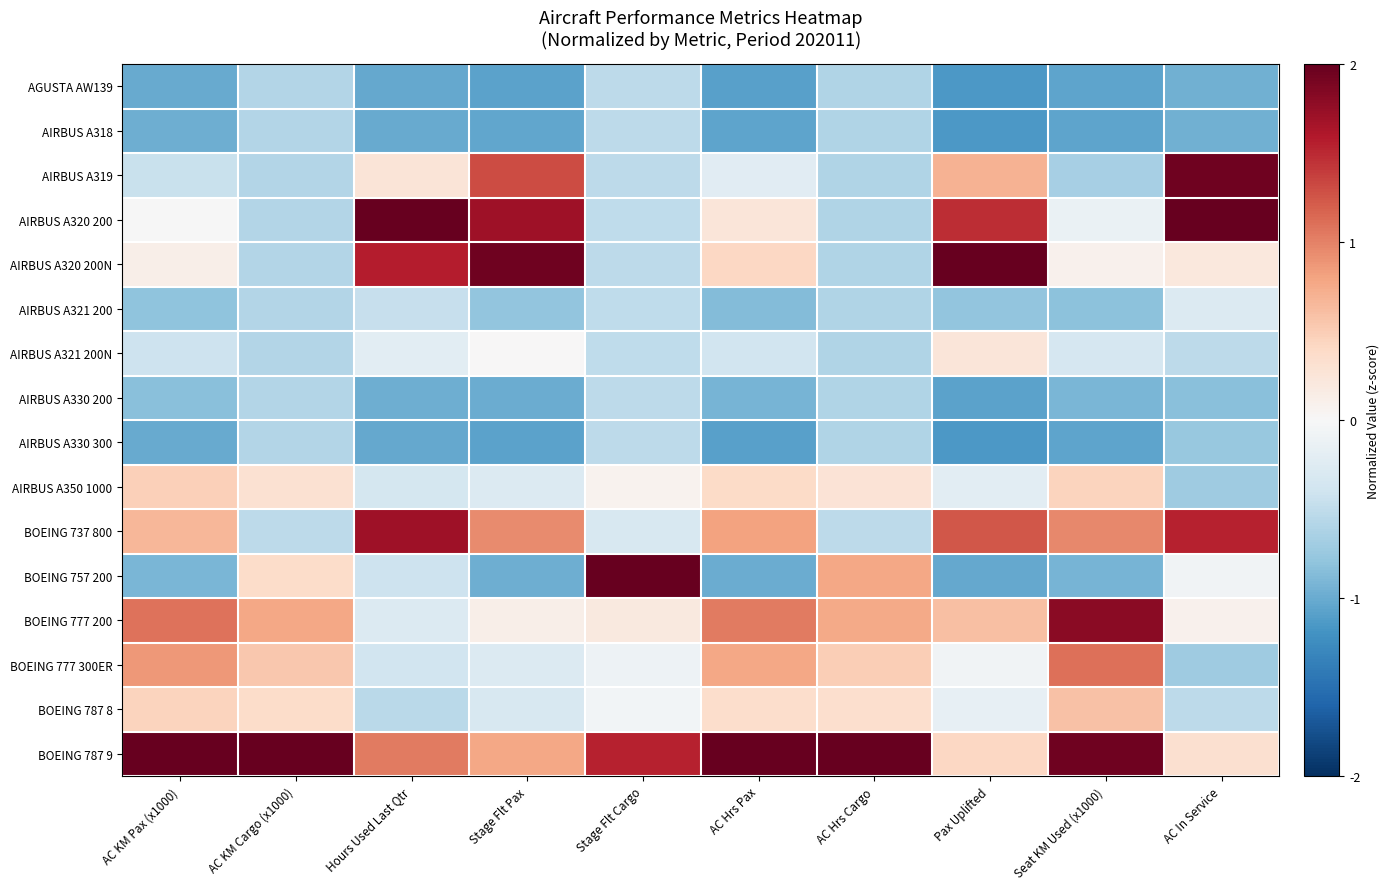

Which label corresponds to the largest value in the chart?

Hours Used Last Qtr